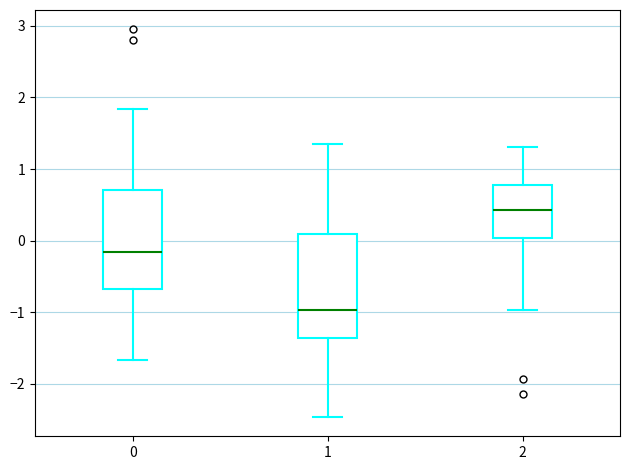

Reading left to right, transcribe this box plot: for each box, give where its median line is, the range the box spans, and where its two whiskers end, as read against the y-axis. The values are not printed on the chart, so give them approximately, as read against the axis.

0: median -0.2, box -0.7 to 0.7, whiskers -1.7 to 1.8
1: median -1.0, box -1.4 to 0.1, whiskers -2.5 to 1.4
2: median 0.4, box 0.0 to 0.8, whiskers -1.0 to 1.3